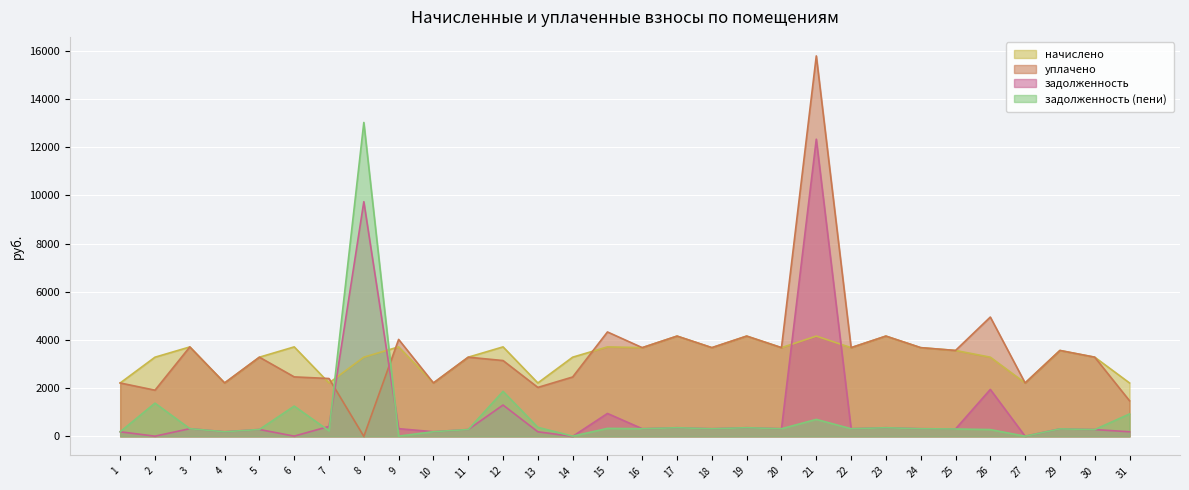

List the series in order of their peak value, lowest first.

начислено, задолженность, задолженность (пени), уплачено